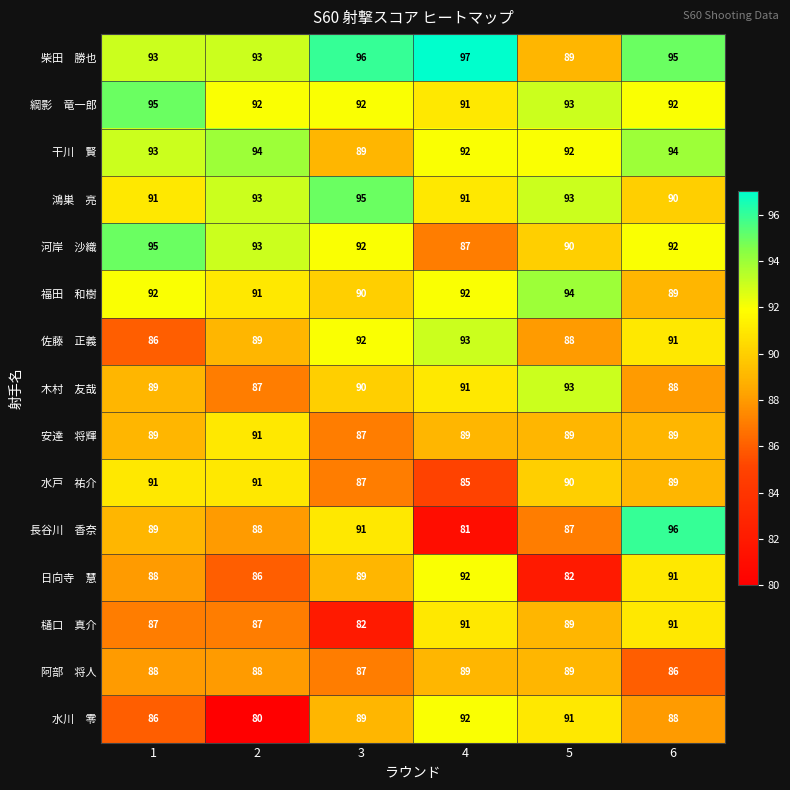

What is the total value across all series at 2?

1343